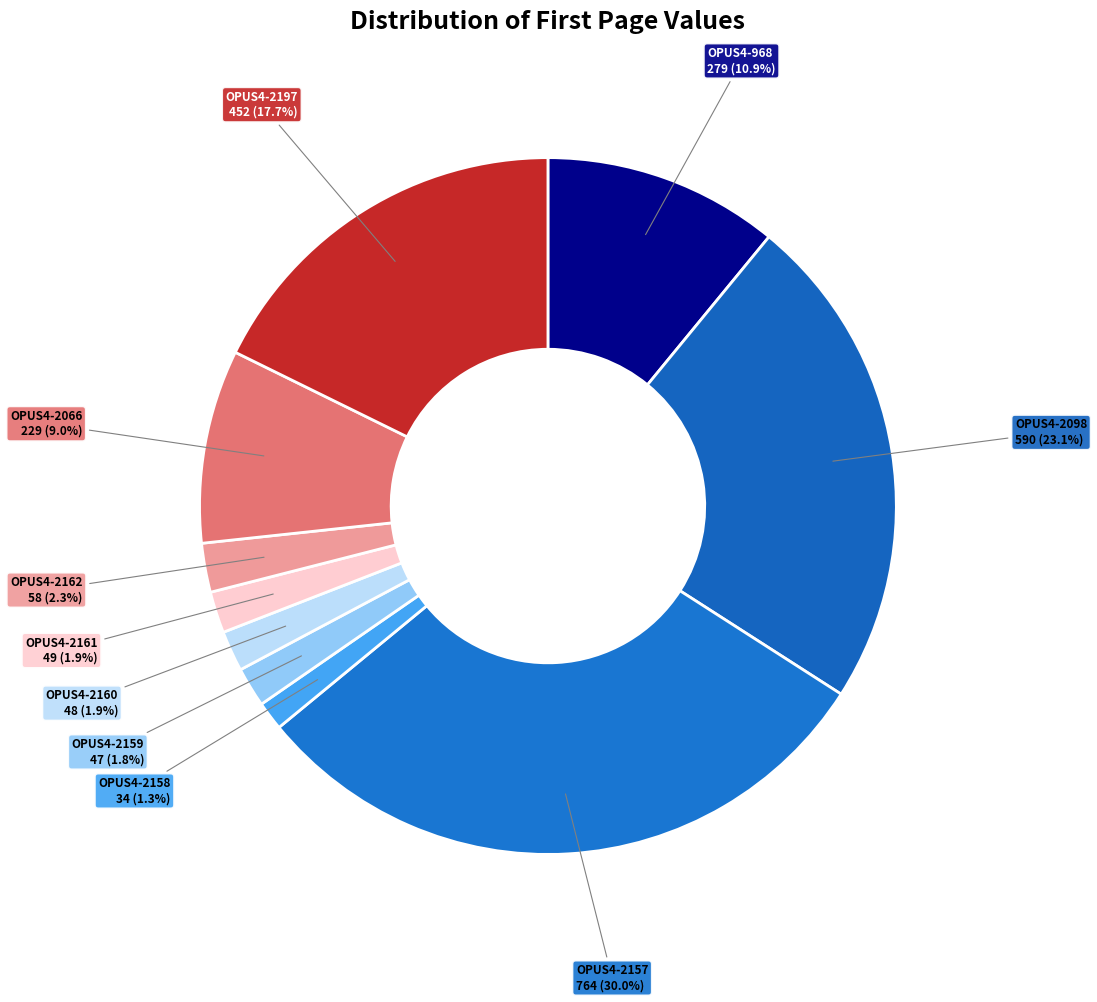

What percentage do OPUS4-2066 and OPUS4-2161 together represent?

10.9%